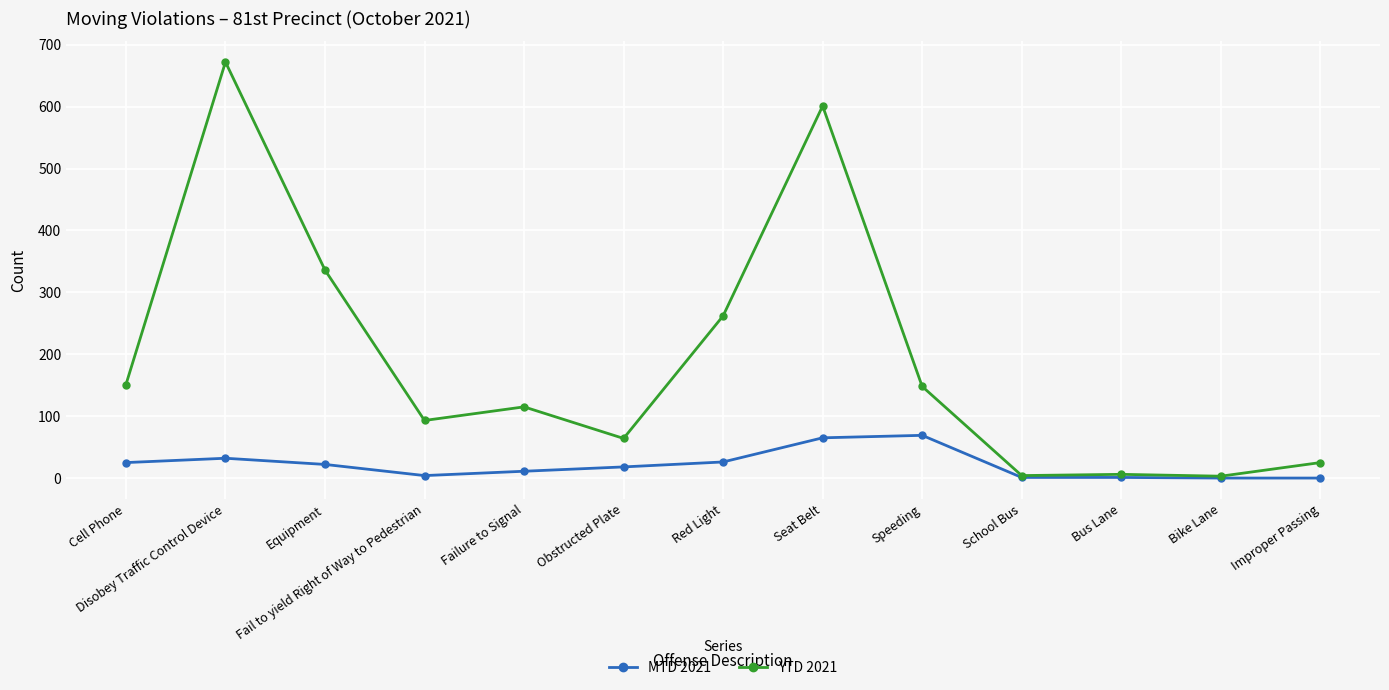

Which series changed the most between Cell Phone and Obstructed Plate?

YTD 2021